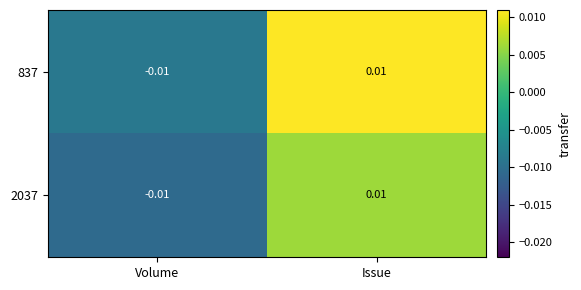

At which category is the sum across all series the highest?

Issue